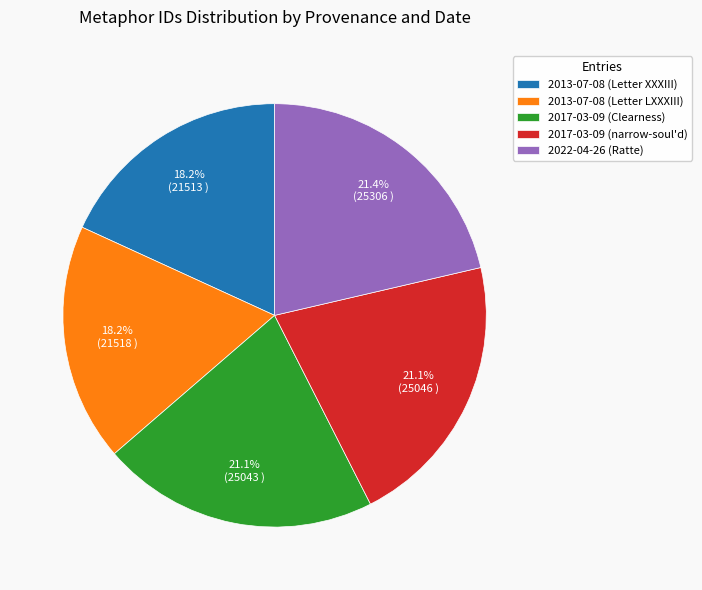

How much of the chart is everything except 2022-04-26 (Ratte)?

78.6%